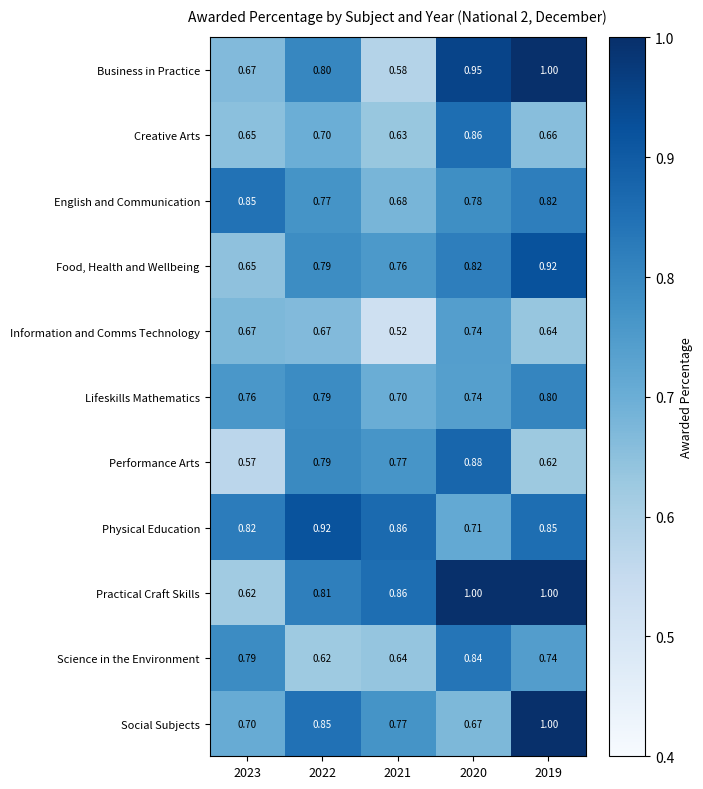

Is the value of Creative Arts at 2019 greater than the value of Business in Practice at 2020?

No